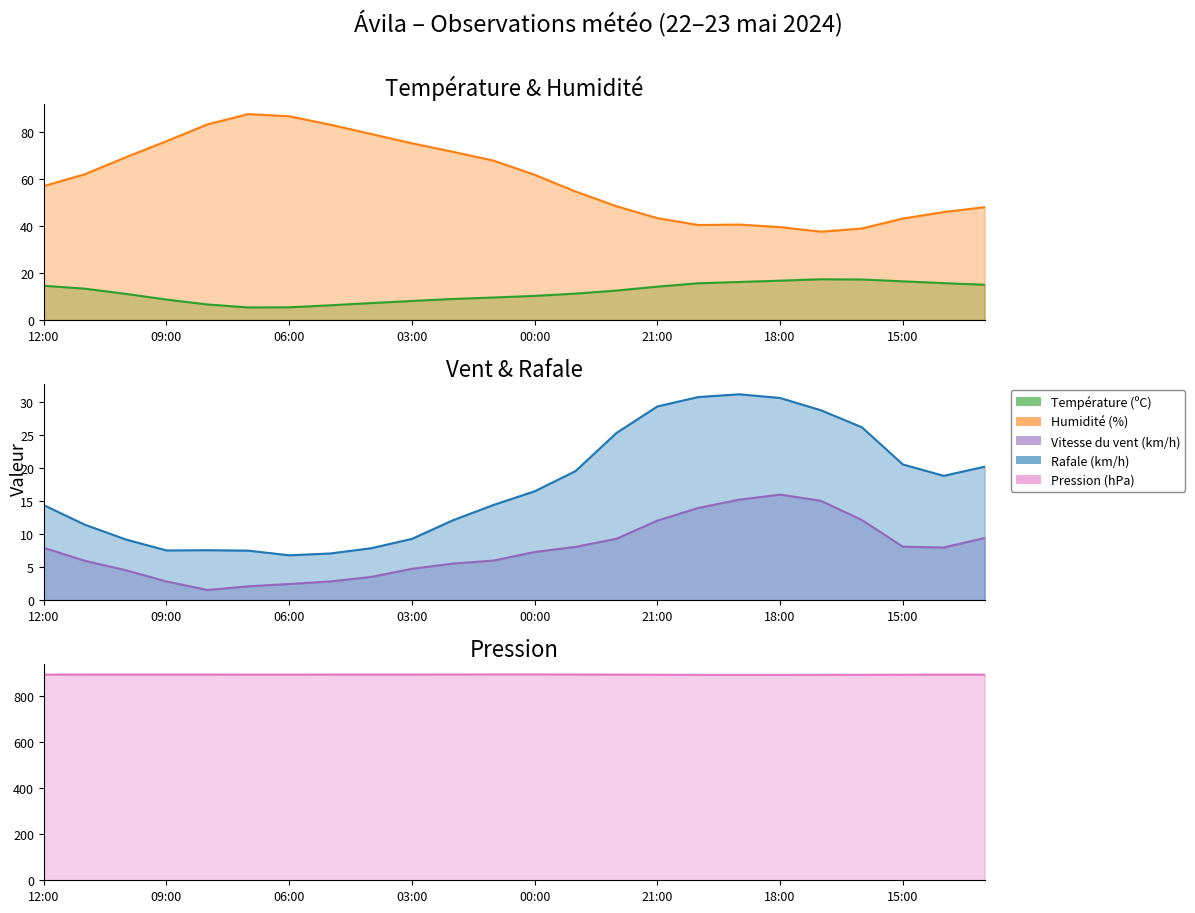

Where is Humidité (%) nearest to the value 62?

11:00